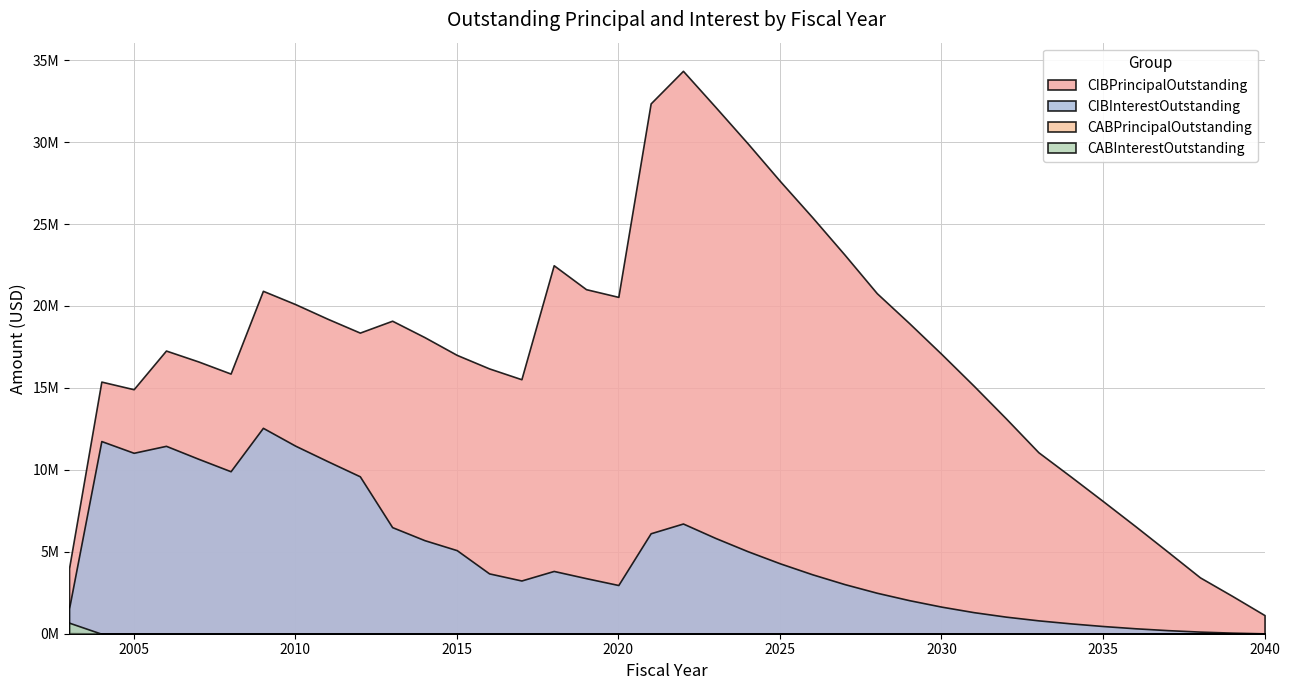

Where is CABInterestOutstanding nearest to the value 337617?

2003